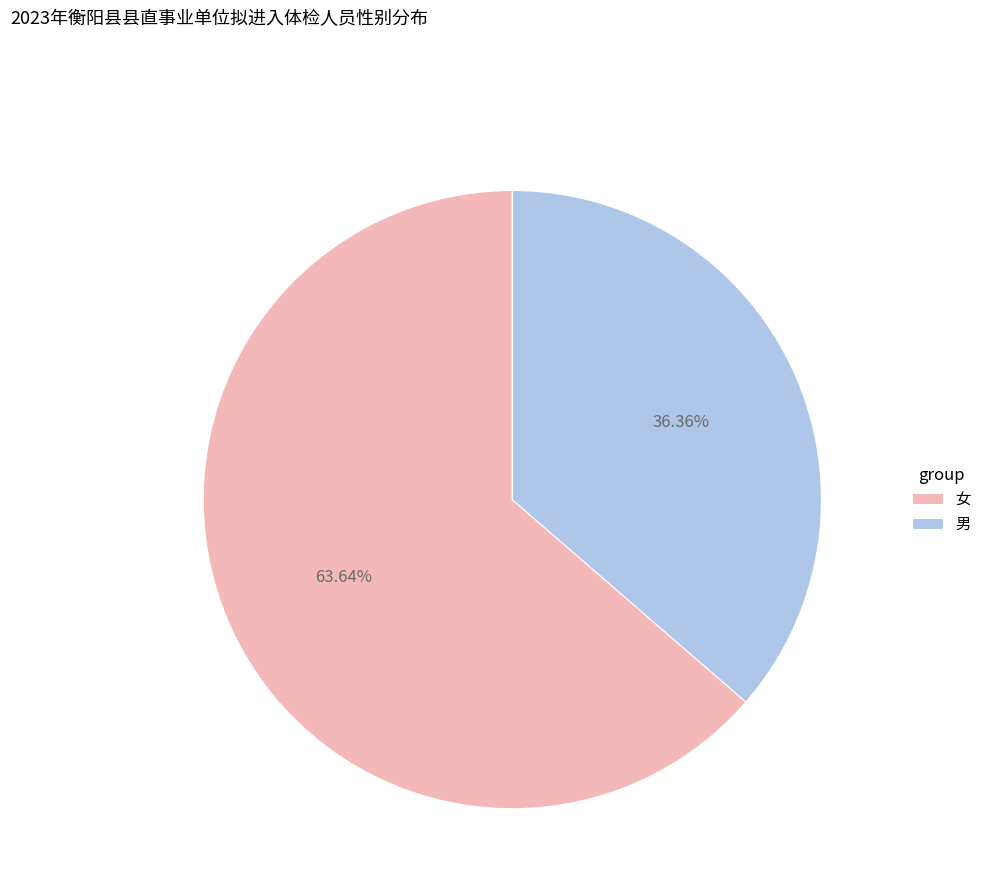

Which slice is the smallest?

男